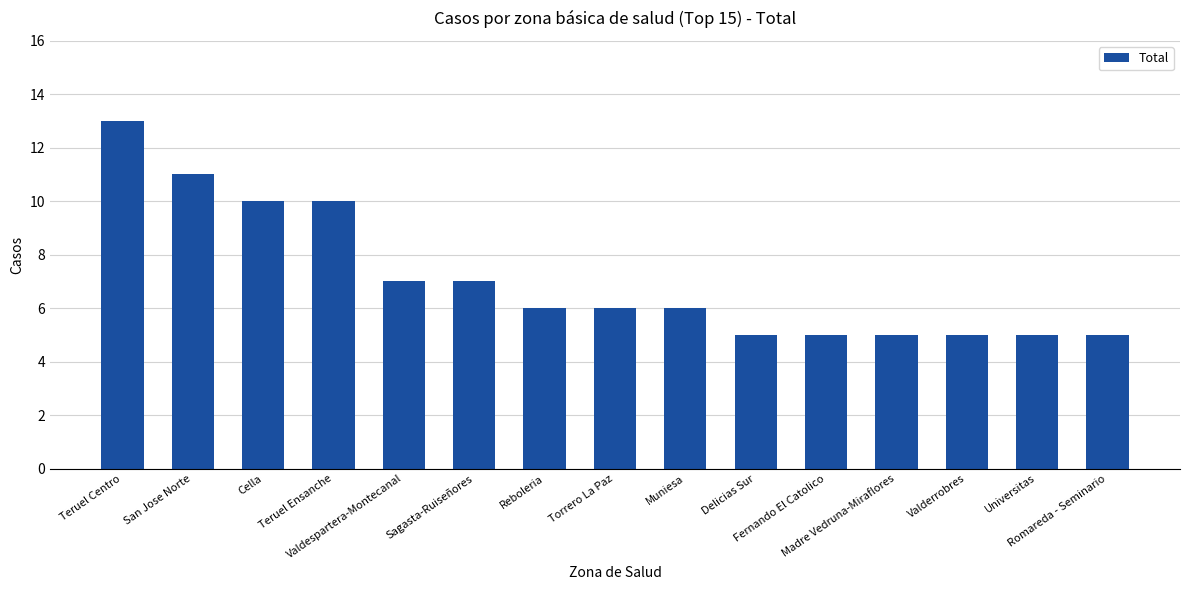

What is the value of the 3rd bar from the left?

10